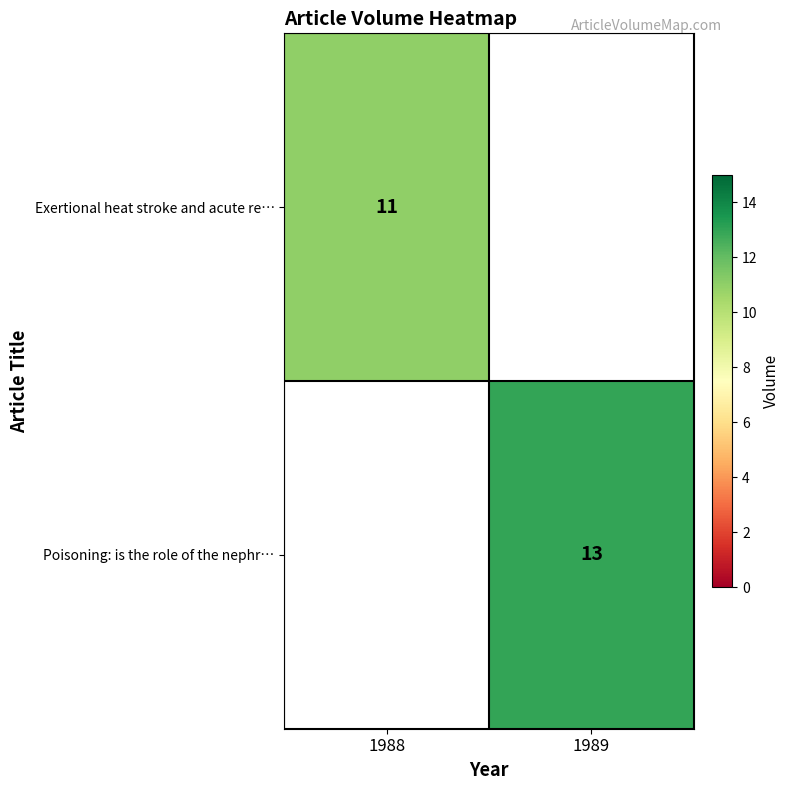

What is the smallest value displayed?

11.0